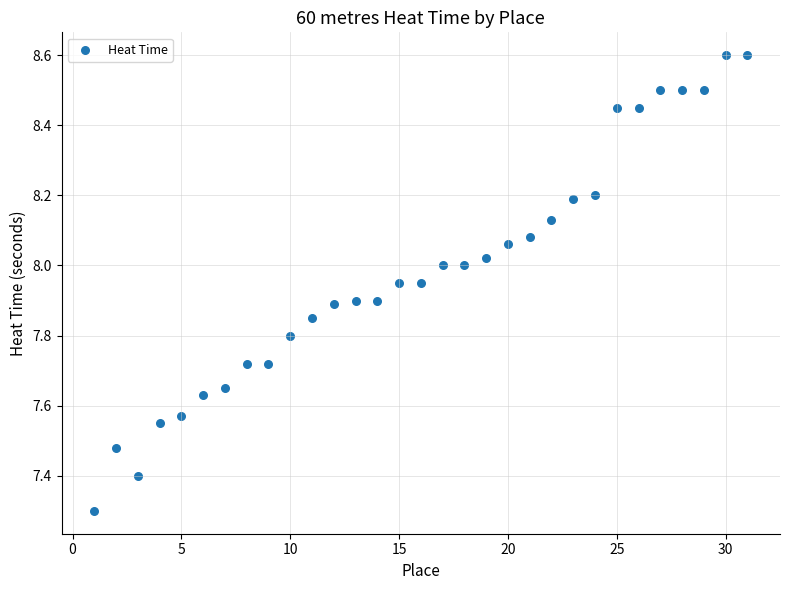

What Y value in the scatter plot is closest to 7?

7.3